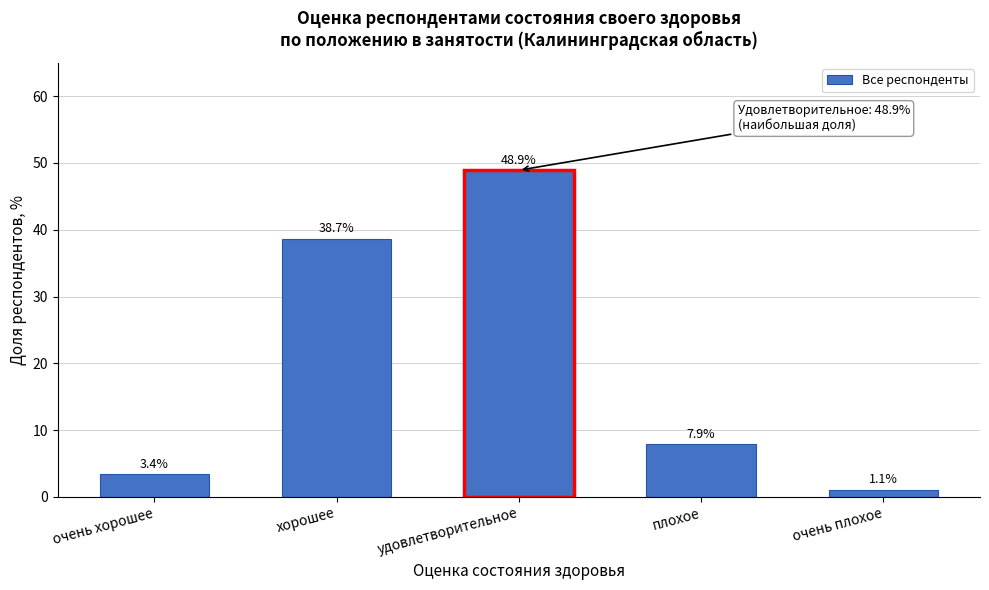

Reading left to right, extract all data points from this chart.

очень хорошее=3.4	хорошее=38.7	удовлетворительное=48.9	плохое=7.9	очень плохое=1.1